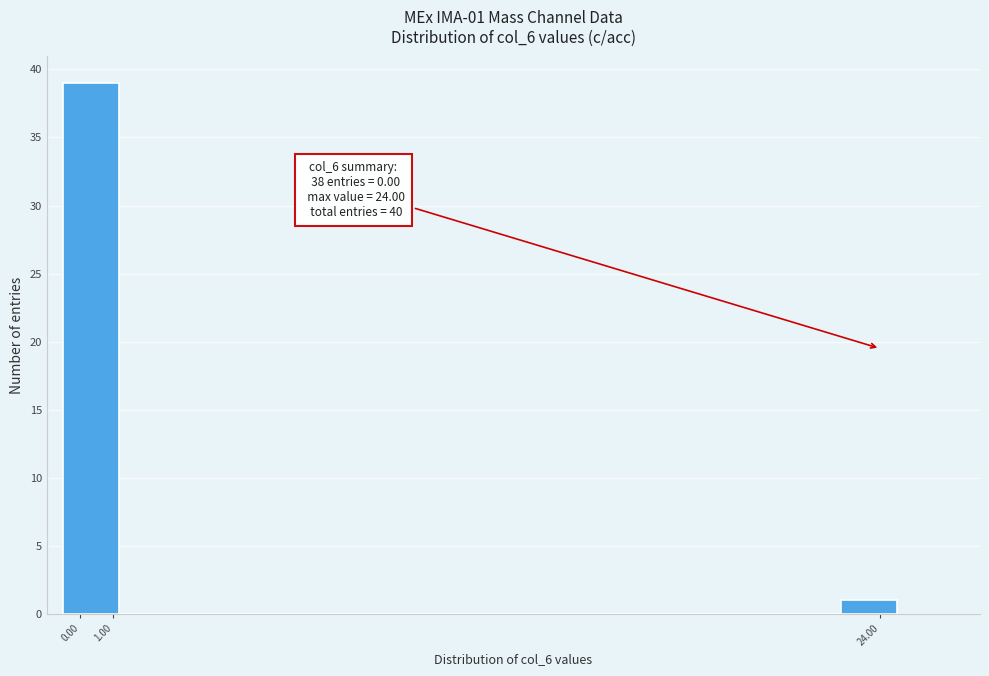

Over which range of the x-axis is the bar tallest?

-0.5 to 1.2